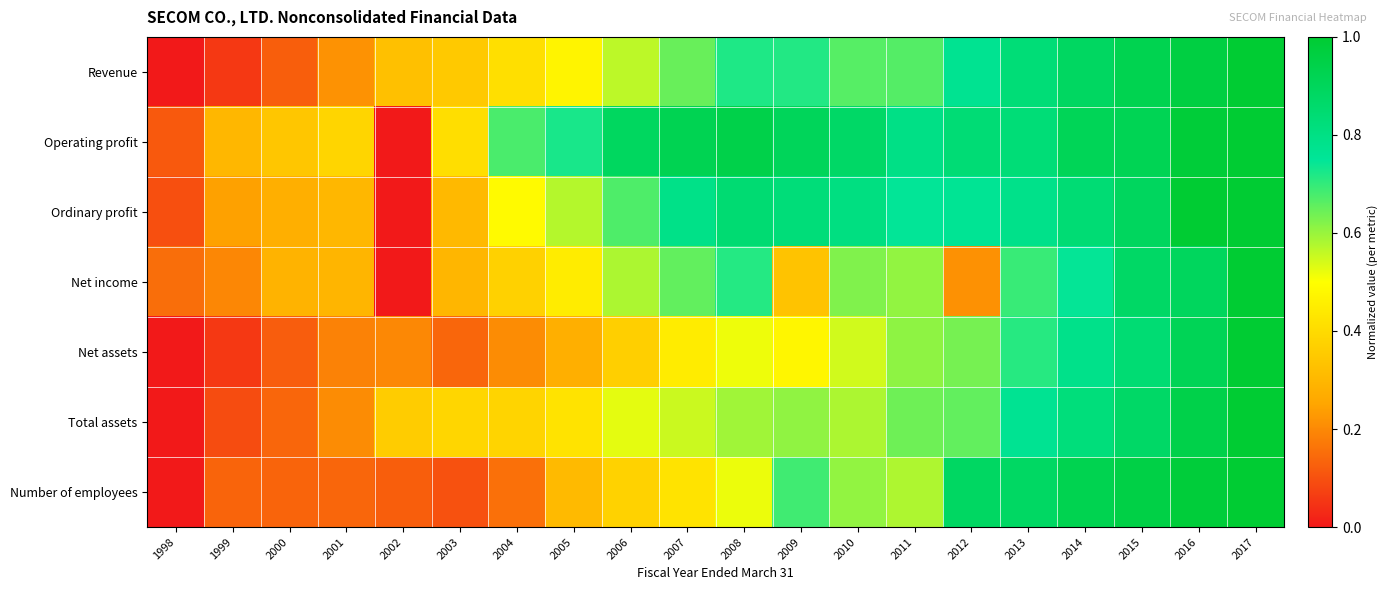

Reading left to right, extract all data points from this chart.

Revenue: 1998=0.0	1999=0.1	2000=0.1	2001=0.2	2002=0.3	2003=0.4	2004=0.4	2005=0.5	2006=0.6	2007=0.6	2008=0.7	2009=0.7	2010=0.7	2011=0.7	2012=0.8	2013=0.8	2014=0.9	2015=0.9	2016=1.0	2017=1.0
Operating profit: 1998=0.1	1999=0.3	2000=0.3	2001=0.4	2002=0.0	2003=0.4	2004=0.7	2005=0.7	2006=0.9	2007=0.9	2008=0.9	2009=0.9	2010=0.9	2011=0.8	2012=0.8	2013=0.8	2014=0.9	2015=0.9	2016=1.0	2017=1.0
Ordinary profit: 1998=0.1	1999=0.2	2000=0.3	2001=0.3	2002=0.0	2003=0.3	2004=0.5	2005=0.6	2006=0.7	2007=0.8	2008=0.8	2009=0.8	2010=0.8	2011=0.7	2012=0.8	2013=0.8	2014=0.8	2015=0.9	2016=1.0	2017=1.0
Net income: 1998=0.2	1999=0.2	2000=0.3	2001=0.3	2002=0.0	2003=0.3	2004=0.4	2005=0.4	2006=0.6	2007=0.7	2008=0.7	2009=0.3	2010=0.6	2011=0.6	2012=0.2	2013=0.7	2014=0.7	2015=0.9	2016=0.9	2017=1.0
Net assets: 1998=0.0	1999=0.1	2000=0.1	2001=0.2	2002=0.2	2003=0.1	2004=0.2	2005=0.3	2006=0.4	2007=0.4	2008=0.5	2009=0.5	2010=0.5	2011=0.6	2012=0.6	2013=0.7	2014=0.8	2015=0.8	2016=0.9	2017=1.0
Total assets: 1998=0.0	1999=0.1	2000=0.1	2001=0.2	2002=0.4	2003=0.4	2004=0.4	2005=0.4	2006=0.5	2007=0.6	2008=0.6	2009=0.6	2010=0.6	2011=0.6	2012=0.7	2013=0.8	2014=0.8	2015=0.9	2016=0.9	2017=1.0
Number of employees: 1998=0.0	1999=0.1	2000=0.1	2001=0.1	2002=0.1	2003=0.1	2004=0.2	2005=0.3	2006=0.4	2007=0.4	2008=0.5	2009=0.7	2010=0.6	2011=0.6	2012=0.9	2013=0.9	2014=0.9	2015=1.0	2016=1.0	2017=1.0